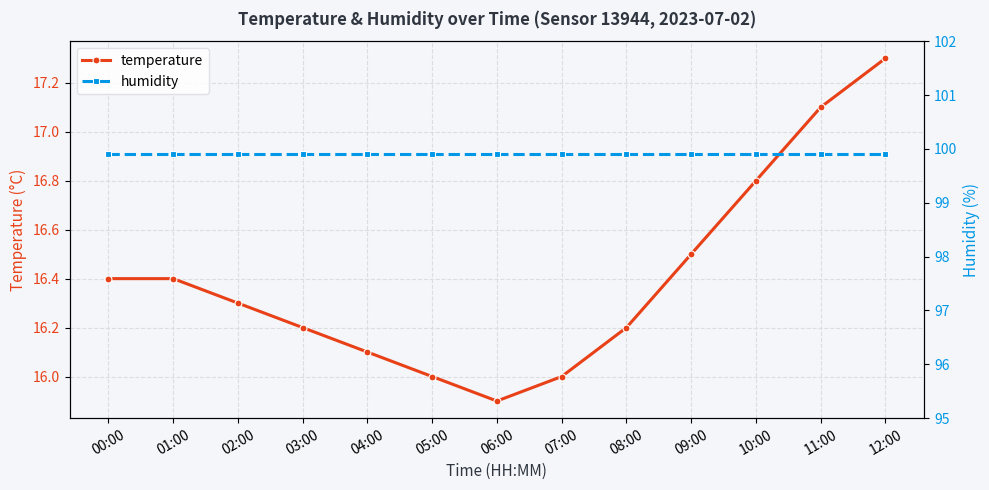

What are all the series names shown in the legend?

temperature, humidity